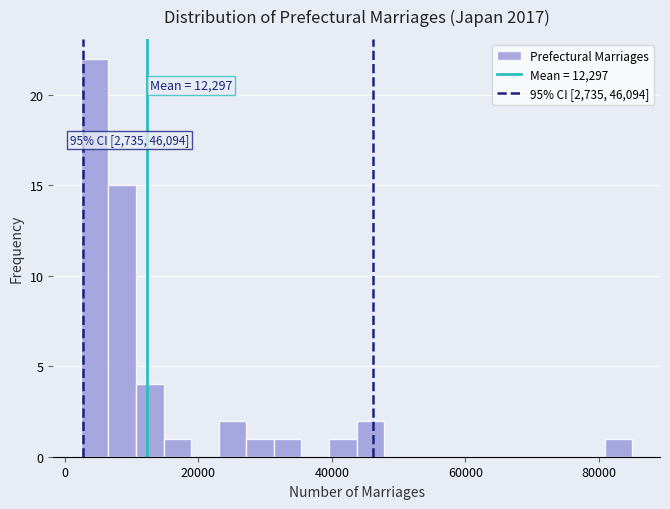

Around what value on the x-axis is the tallest bar? Give the approximate position of its centre, as read against the axis.

4000